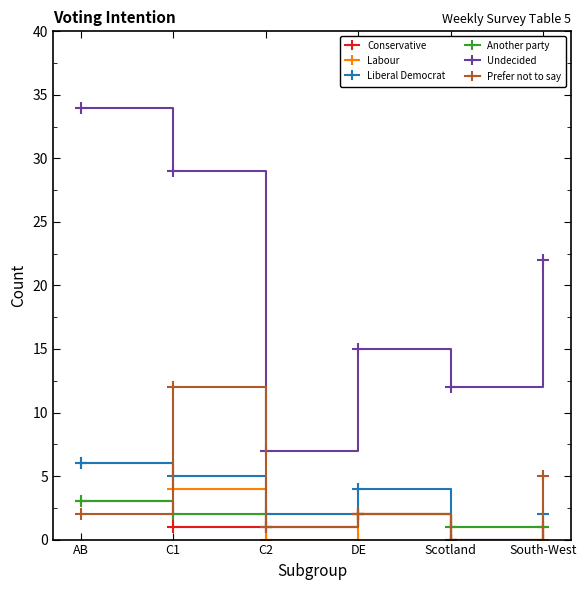

Between C2 and Scotland, which series saw the biggest shift?

Undecided